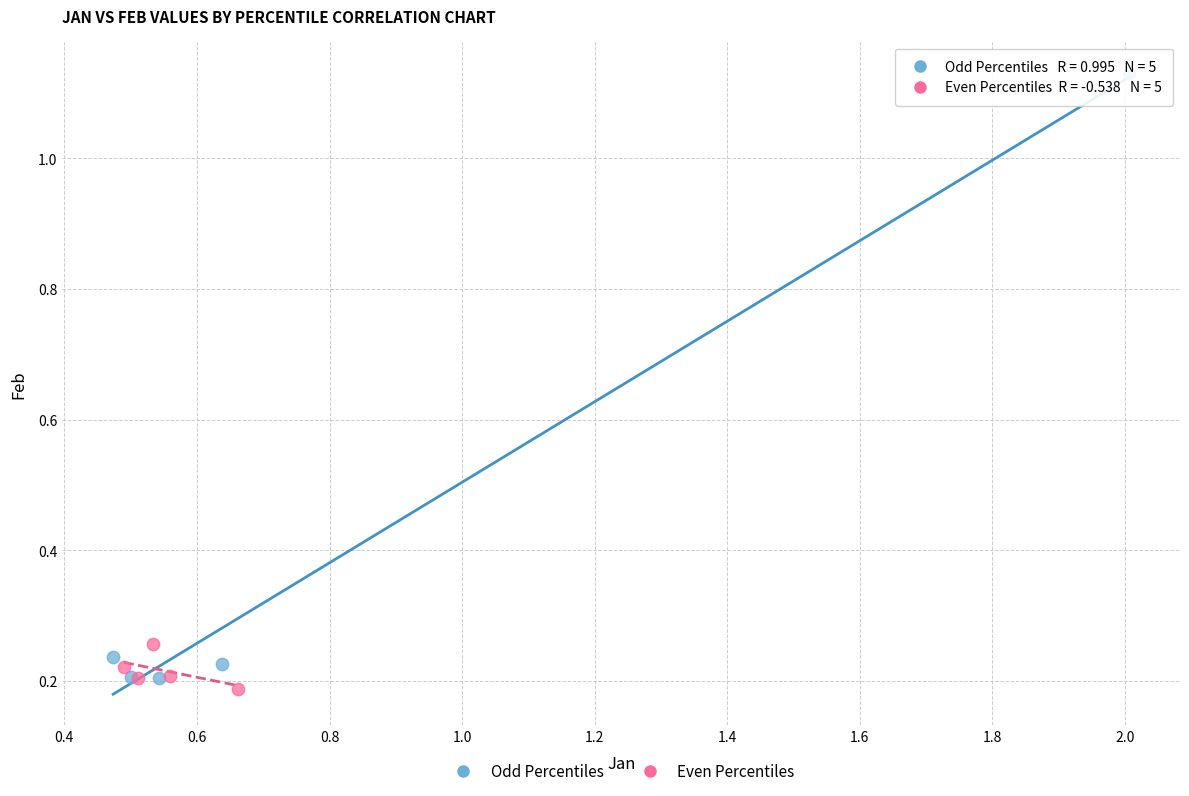

What are all the series names shown in the legend?

Odd Percentiles, Even Percentiles